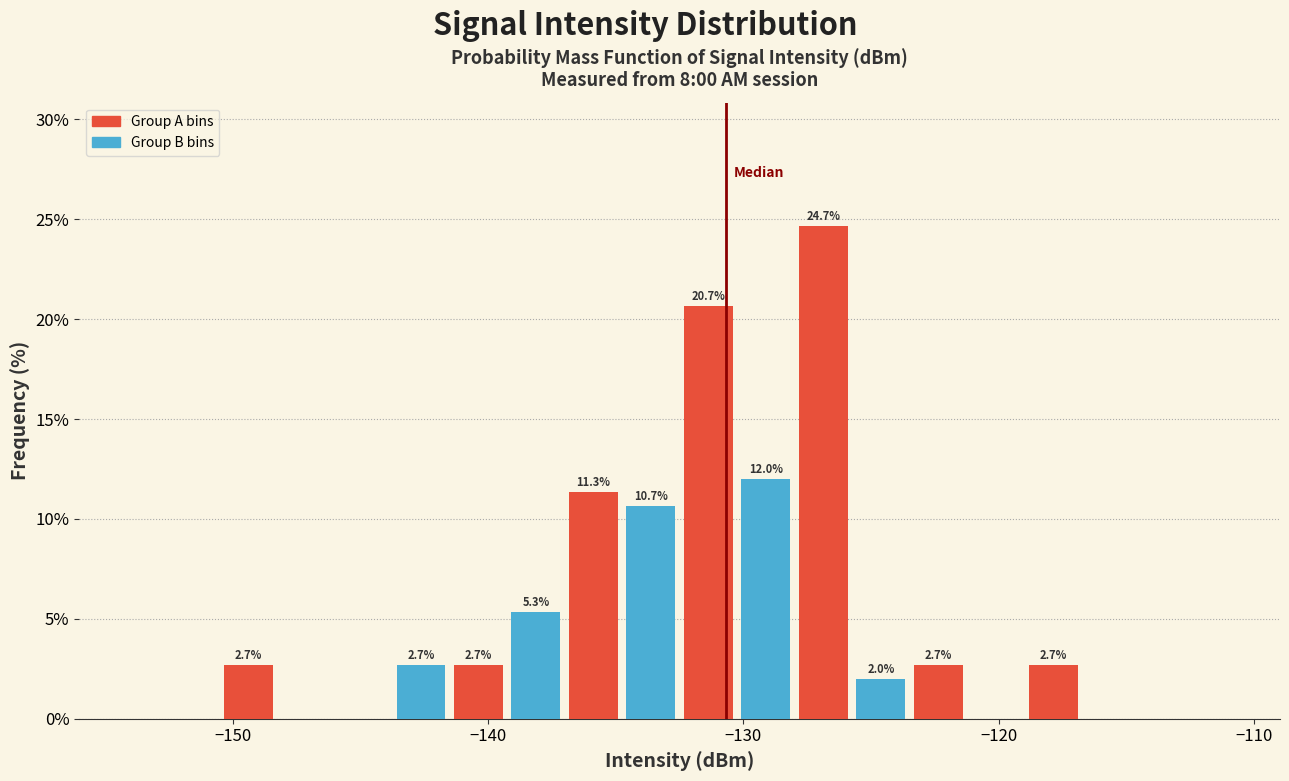

Read against the x-axis, roughly where is the centre of the tallest bar?

-127